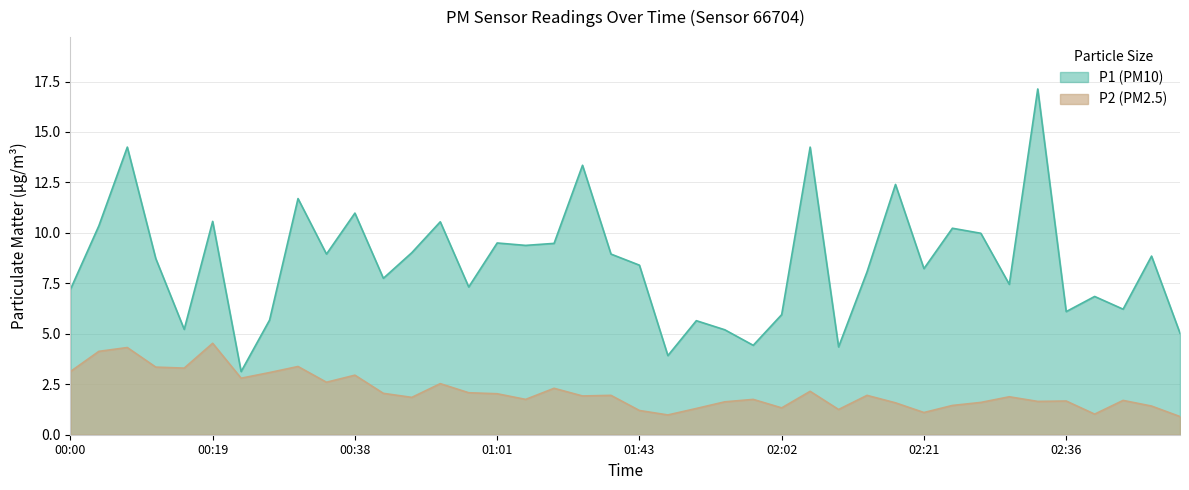

What is the value of the P2 point at the 40th from the left?

0.9